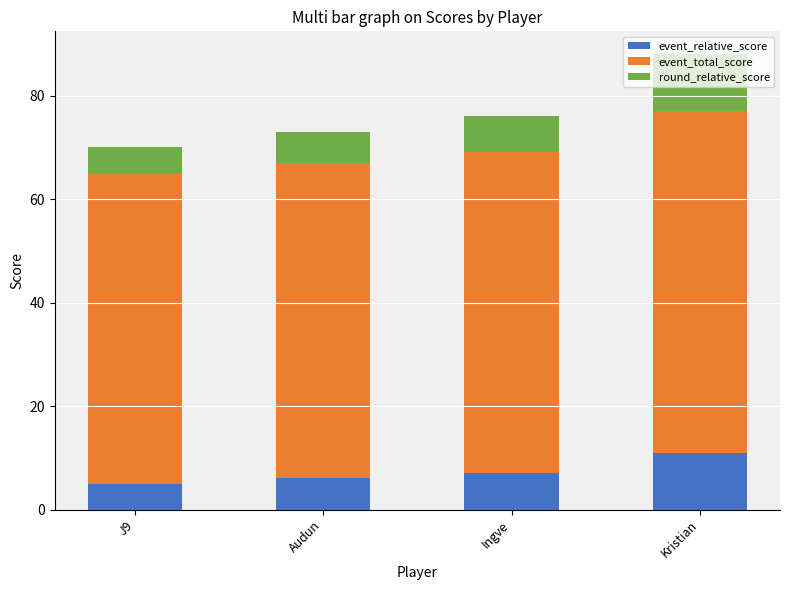

What is the total value across all series at Kristian?

88